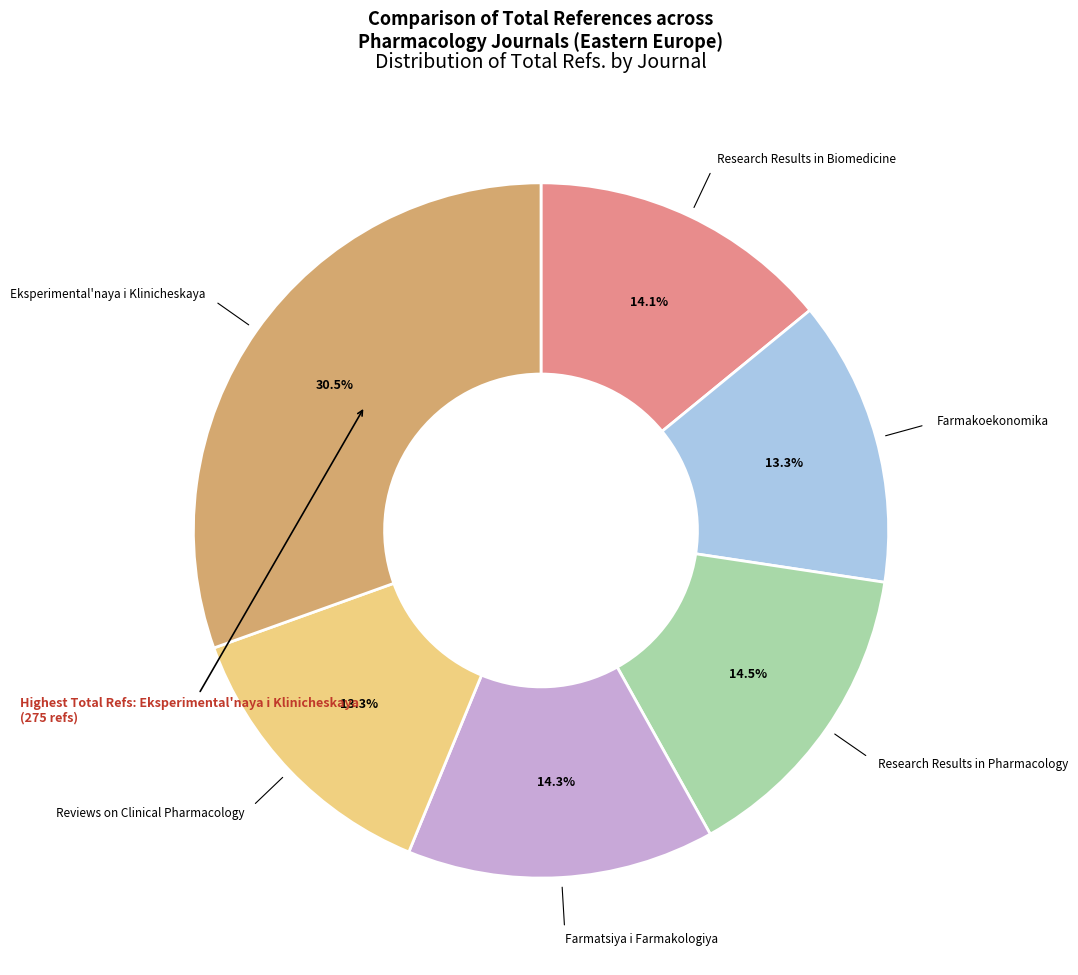

Is there any slice that represents more than half of the pie?

No